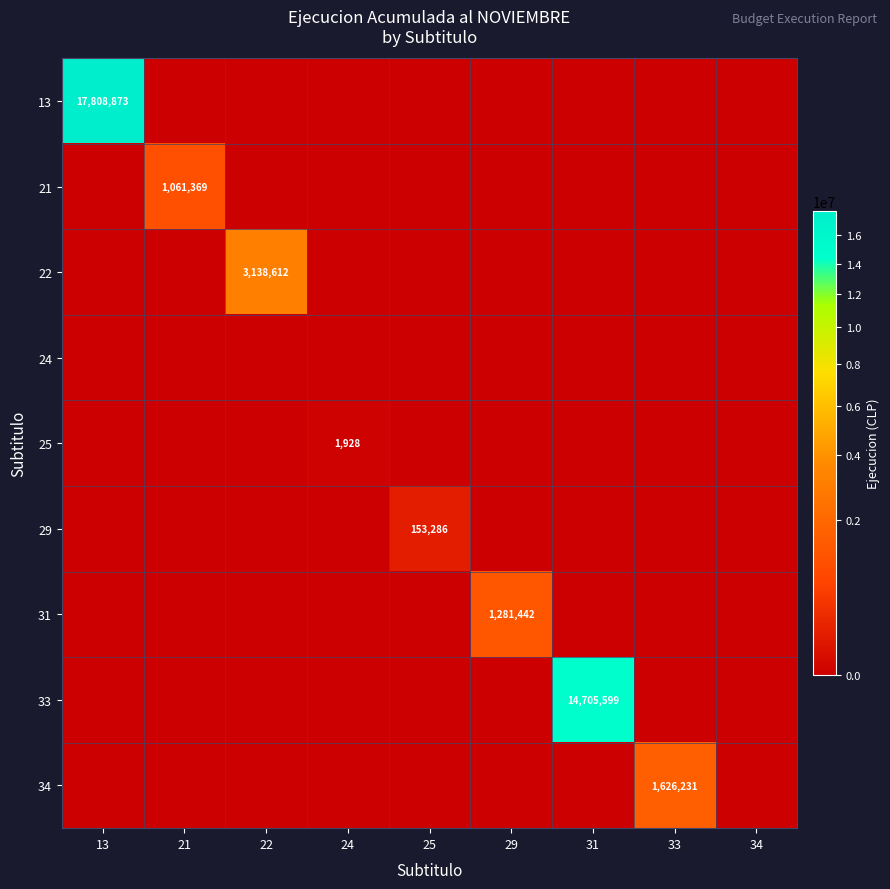

What is the highest value of the 22 series?

3138612